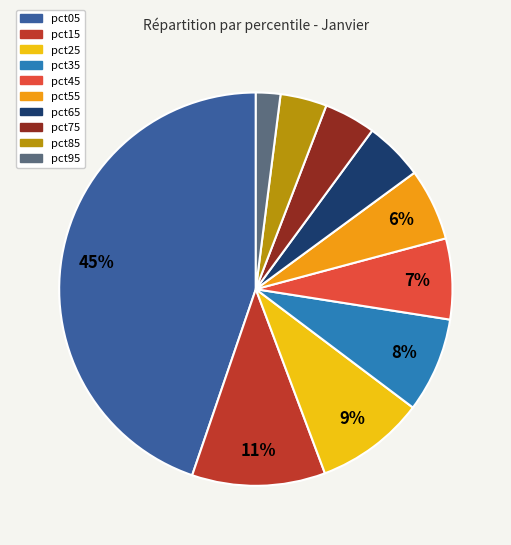

To the nearest percent, what is the difference between the pct45 and pct85 slice percentages?

3%